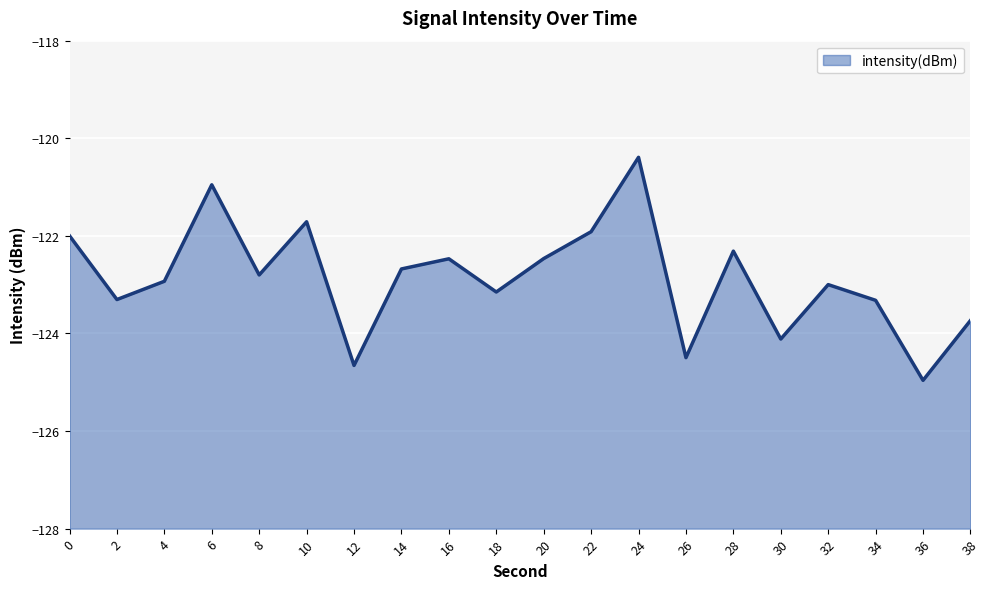

What is the sum of the values at 34 and 38?

-247.1